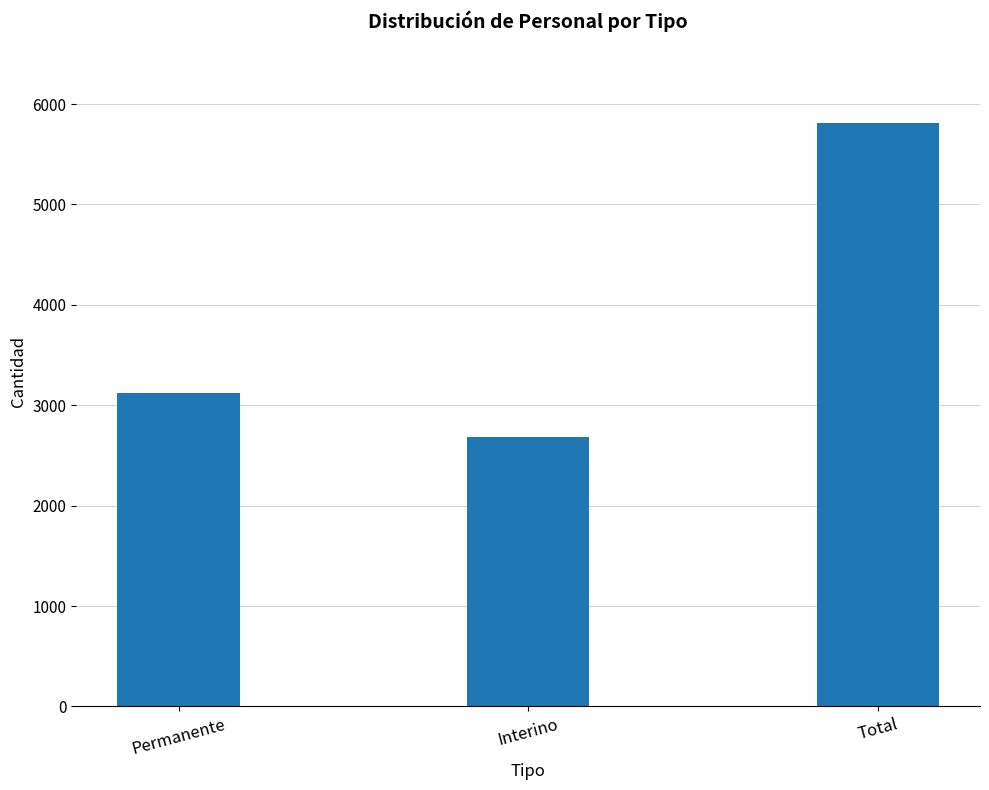

What is the average value?

3871